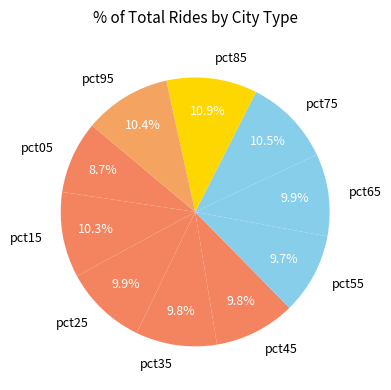

What percentage is the pct55 slice, to the nearest percent?

10%